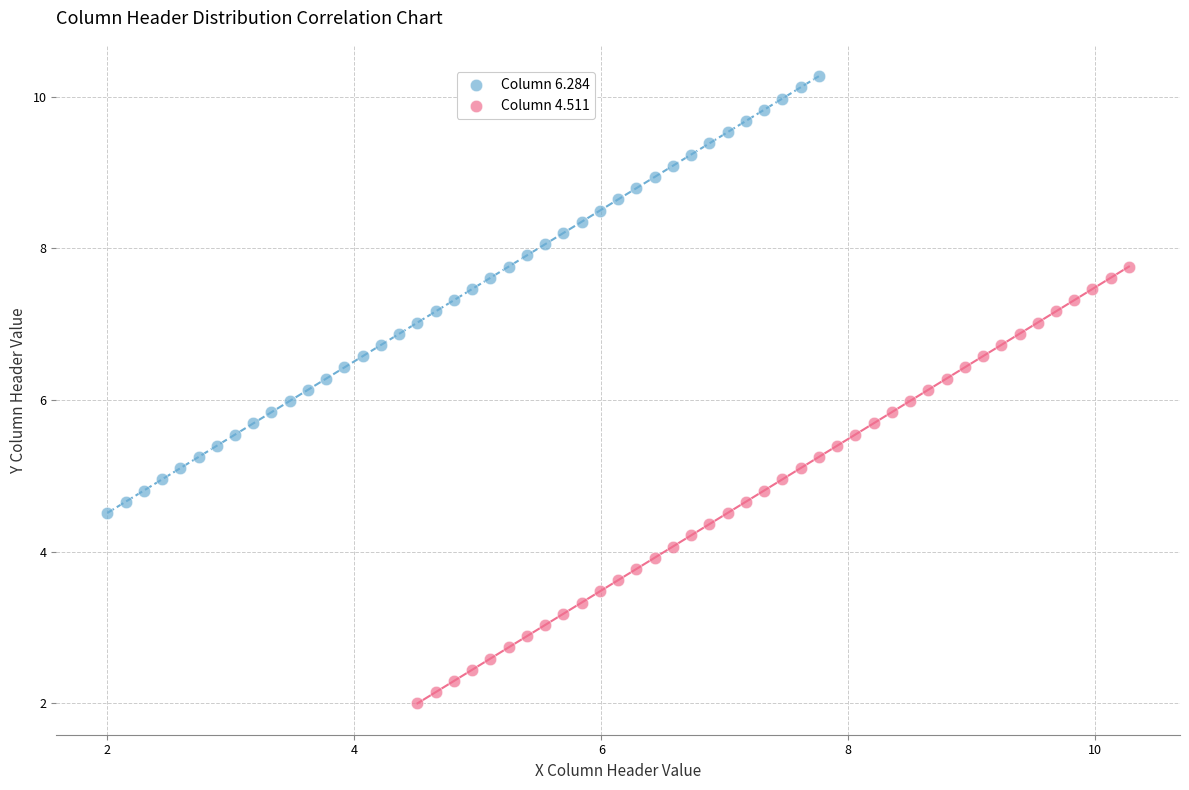

Which series contains the lowest Y value?

Column 4.511